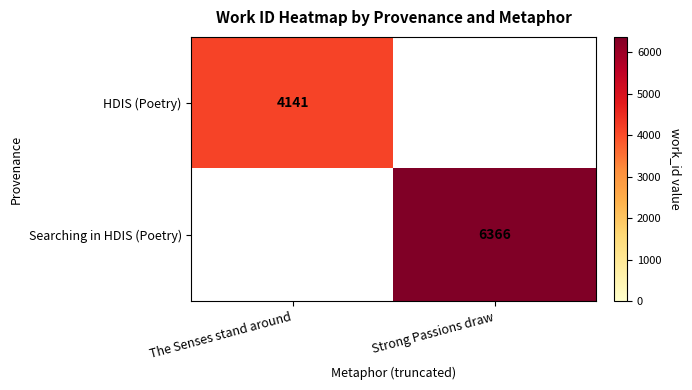

At which category does the chart reach its peak across all series?

Strong Passions draw